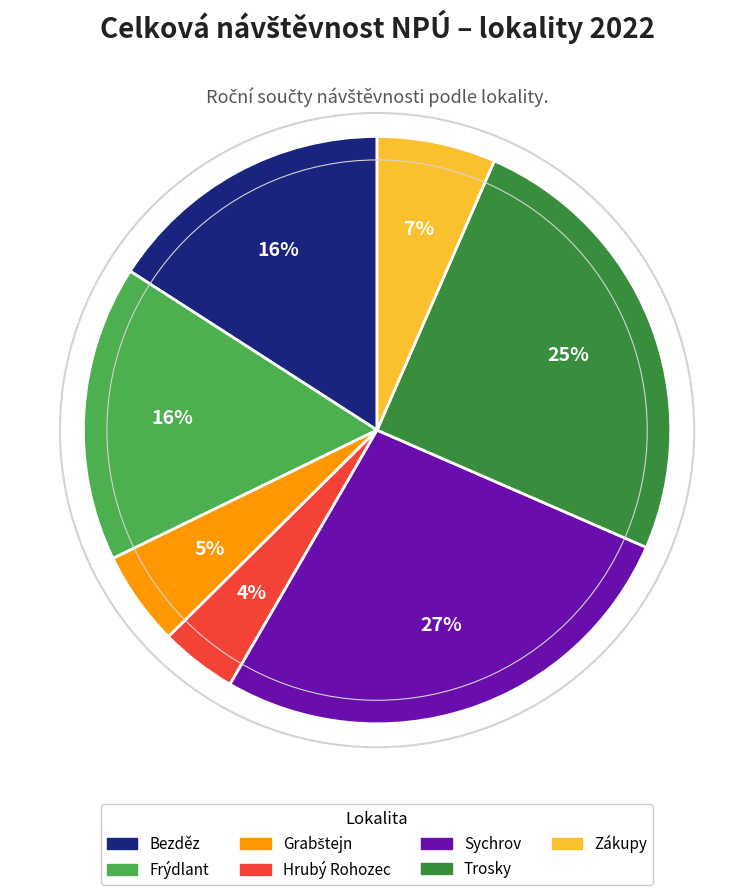

Which slice is the smallest?

Hrubý Rohozec